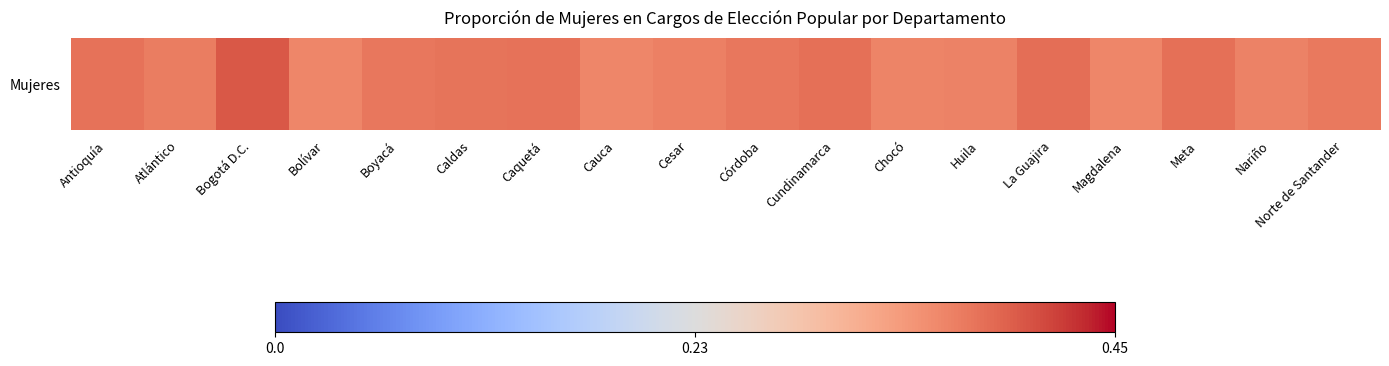

List the labels in order of value, smallest first.

Magdalena, Cauca, Bolívar, Chocó, Nariño, Huila, Cesar, Atlántico, Norte de Santander, Córdoba, Boyacá, Caldas, Antioquía, Caquetá, Meta, Cundinamarca, La Guajira, Bogotá D.C.